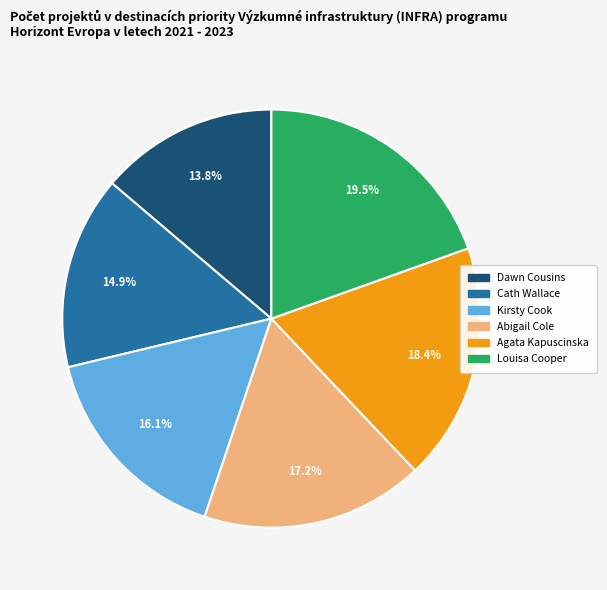

How many segments does this pie chart have?

6